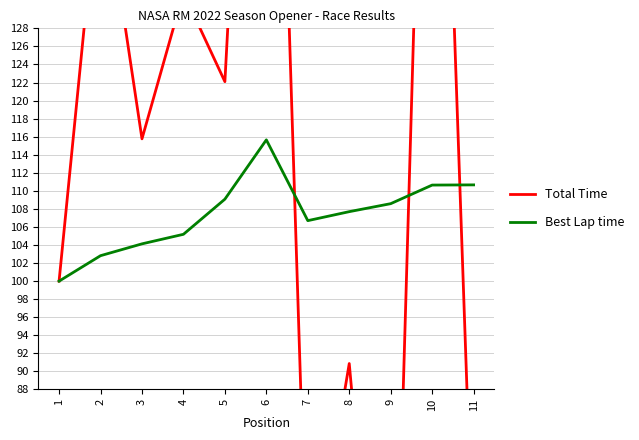

How many intersections are there between Best Lap time and Total Time?

3